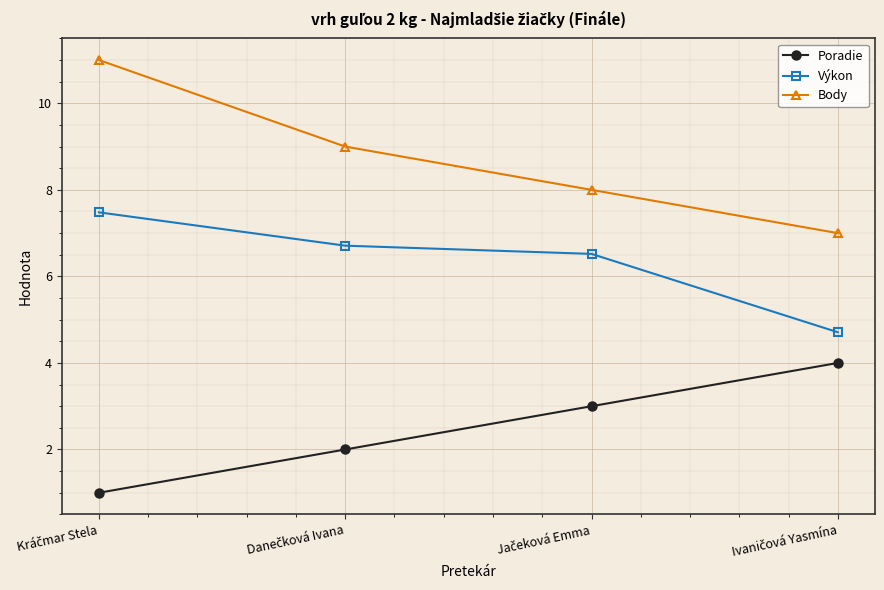

True or false: Body and Poradie intersect in this chart.

False